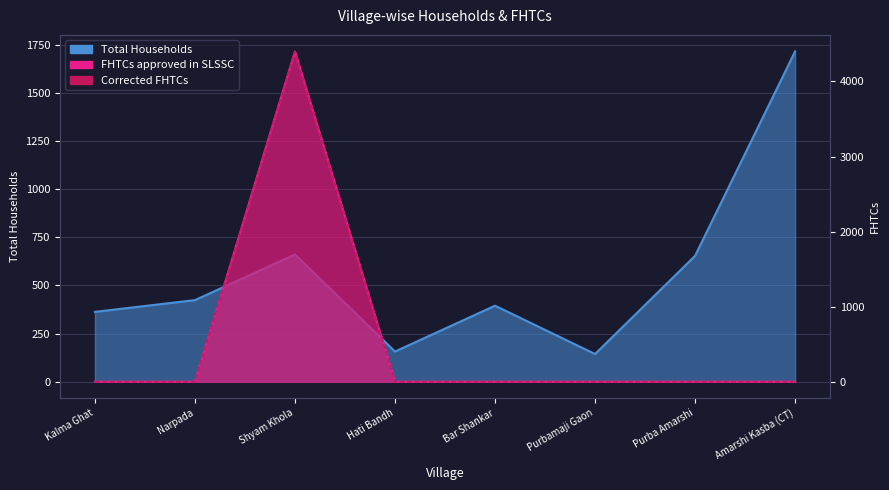

At which category is the sum across all series the highest?

Shyam Khola